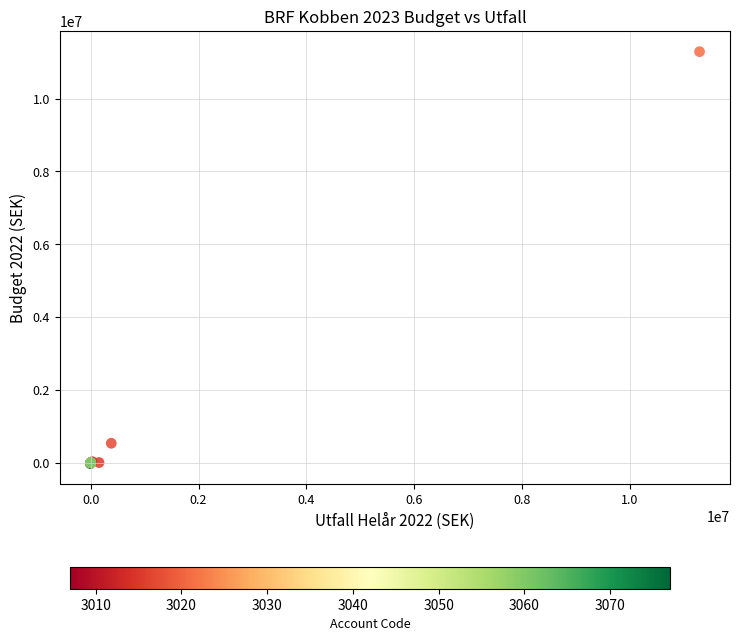

What Y value in the scatter plot is closest to 5632515?

534246.5